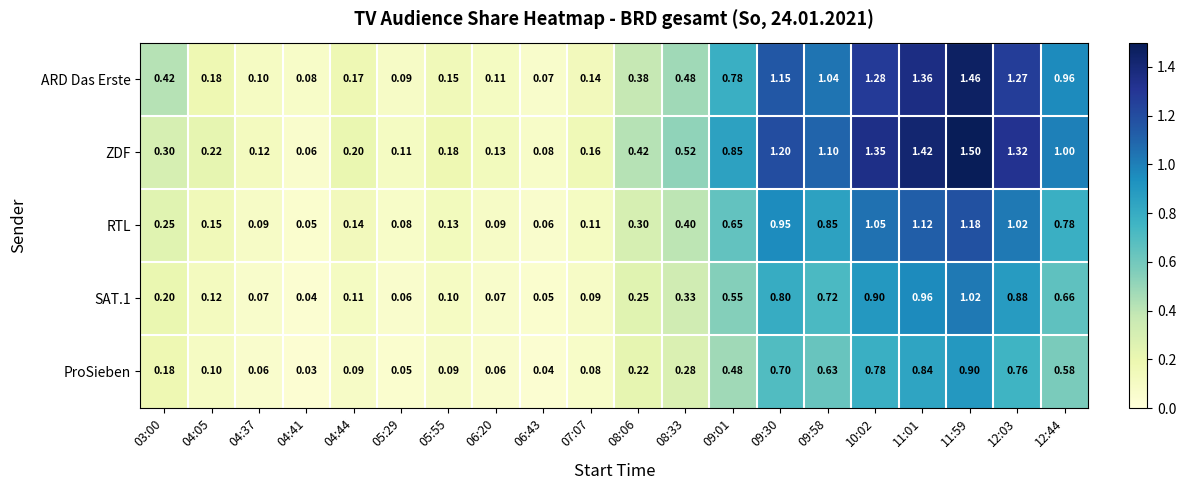

At how many categories does at least one series exceed 0?

20